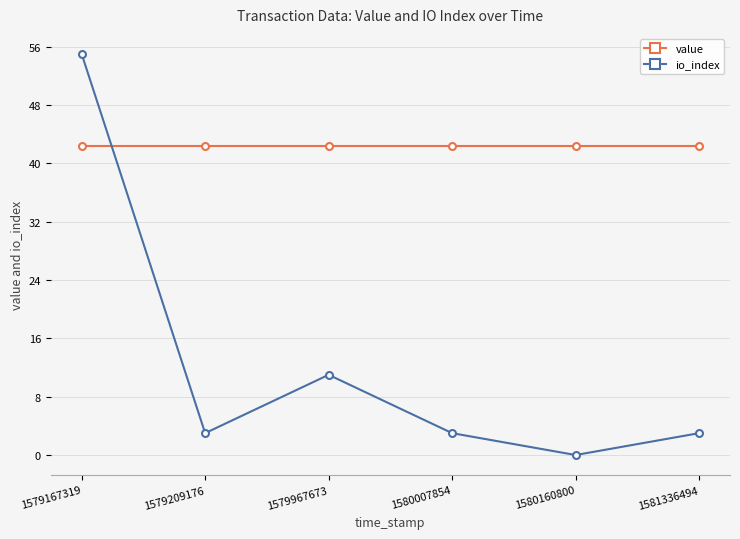

What is the difference between the highest and lowest values at 1581336494?

39.4